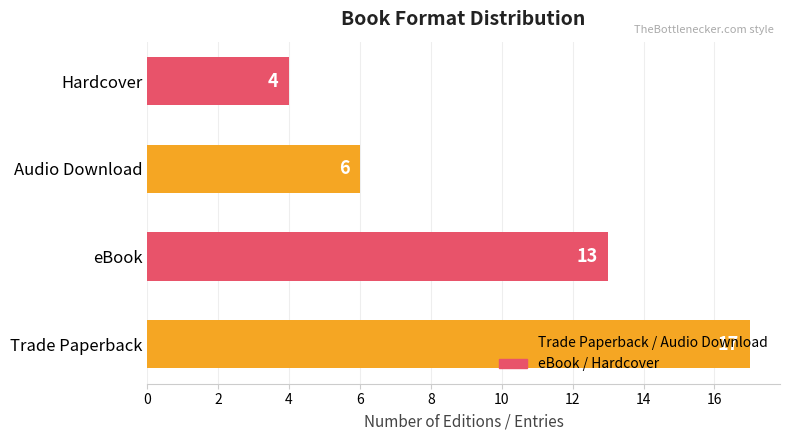

Rank the categories by value from highest to lowest.

Trade Paperback, eBook, Audio Download, Hardcover